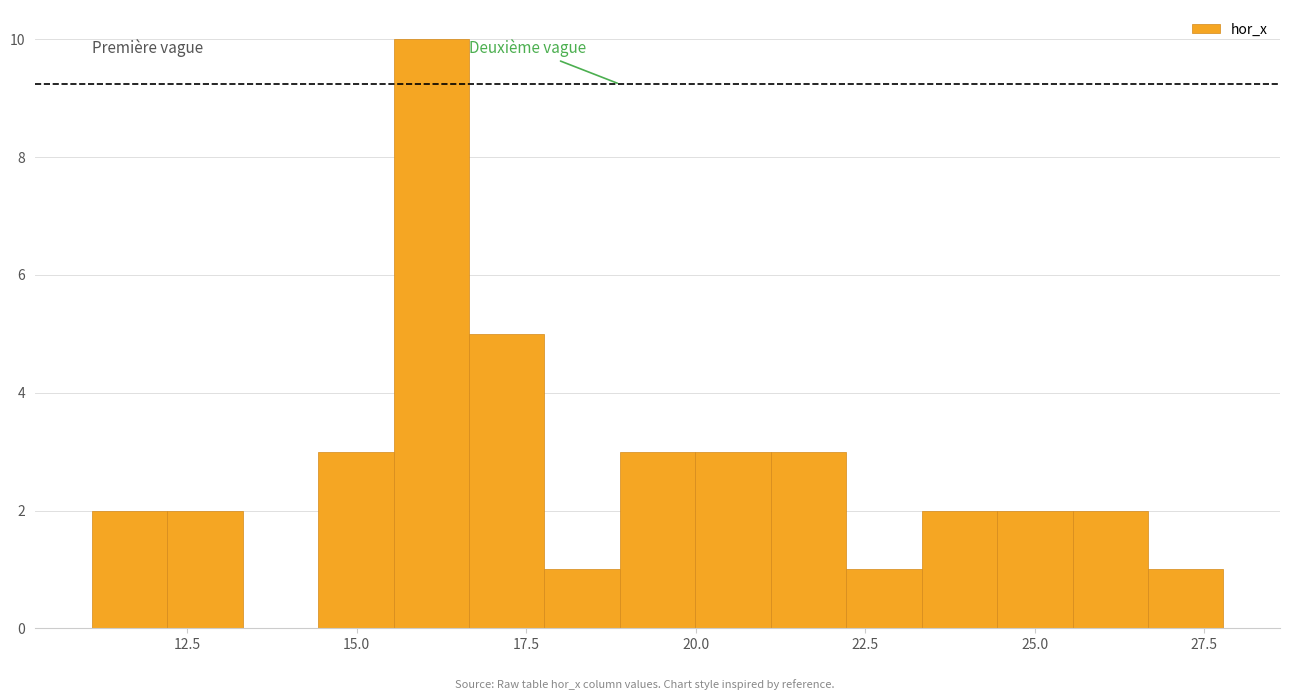

Around what value on the x-axis is the tallest bar? Give the approximate position of its centre, as read against the axis.

16.0